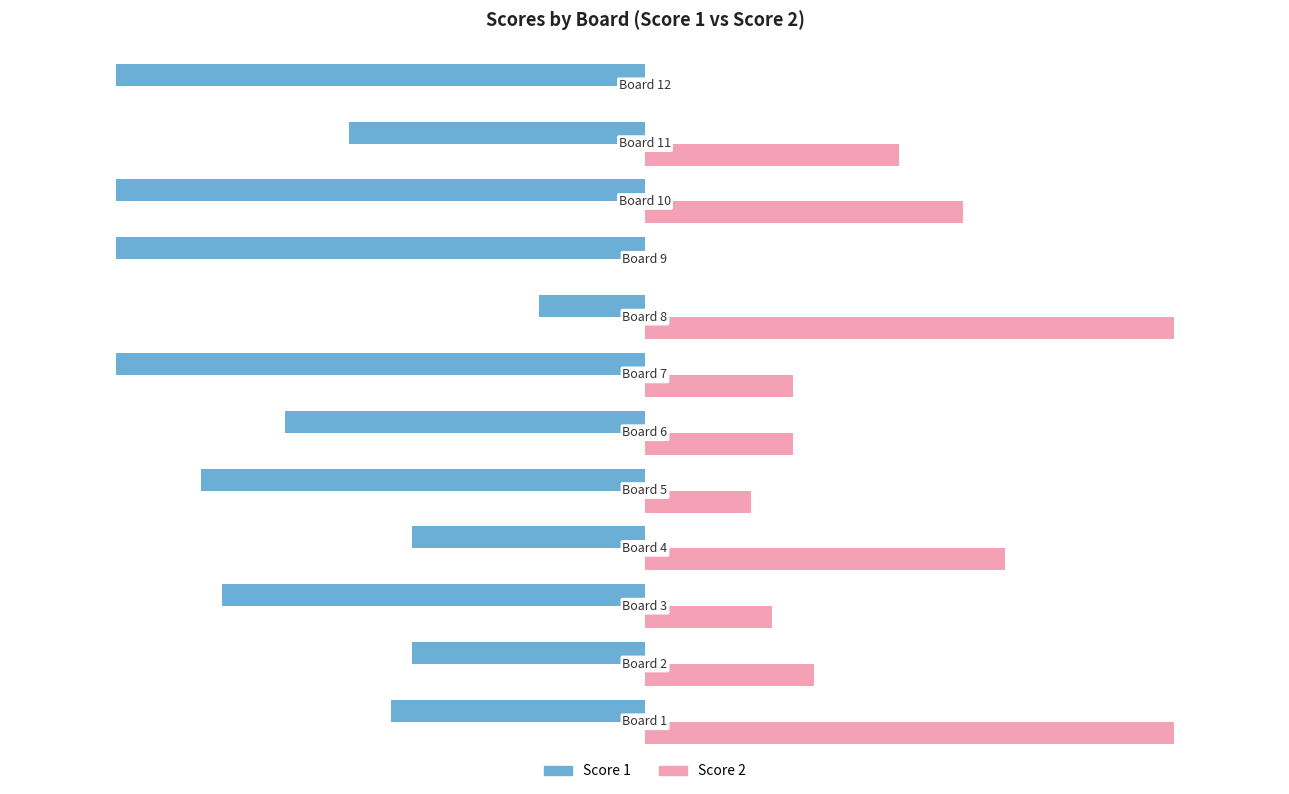

Which series has the largest total across all categories?

Score 2